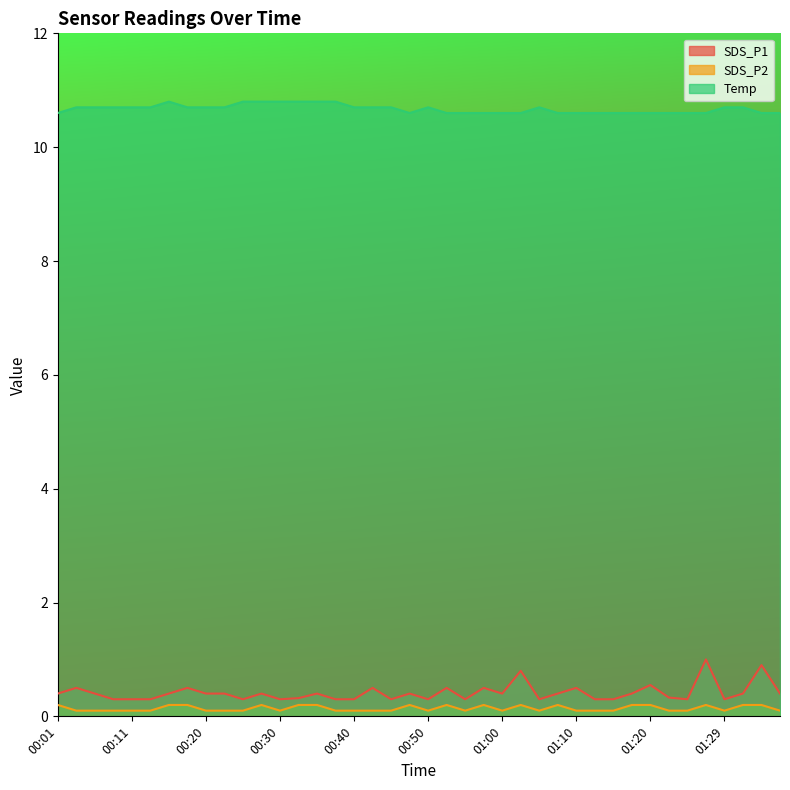

Which label corresponds to the smallest value in the chart?

00:03